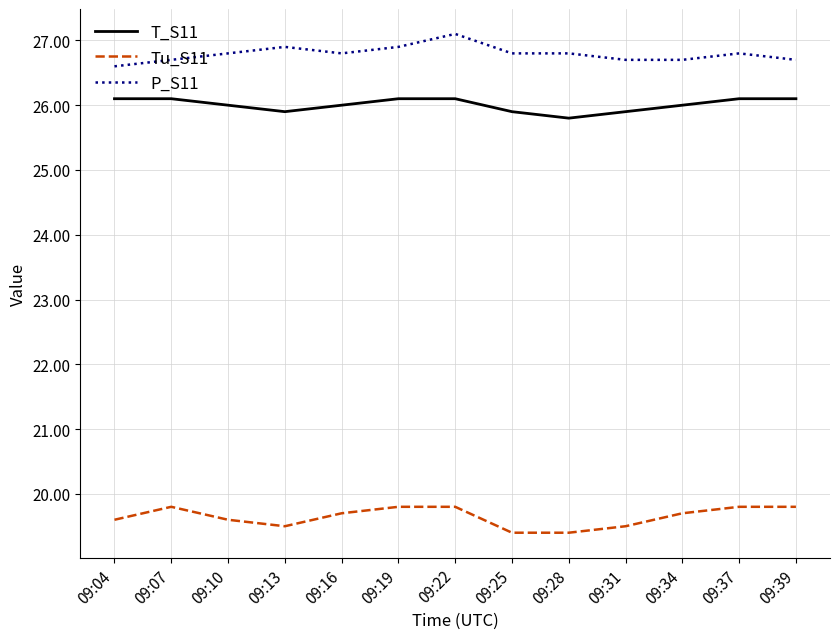

What is the minimum value for T_S11?

25.8